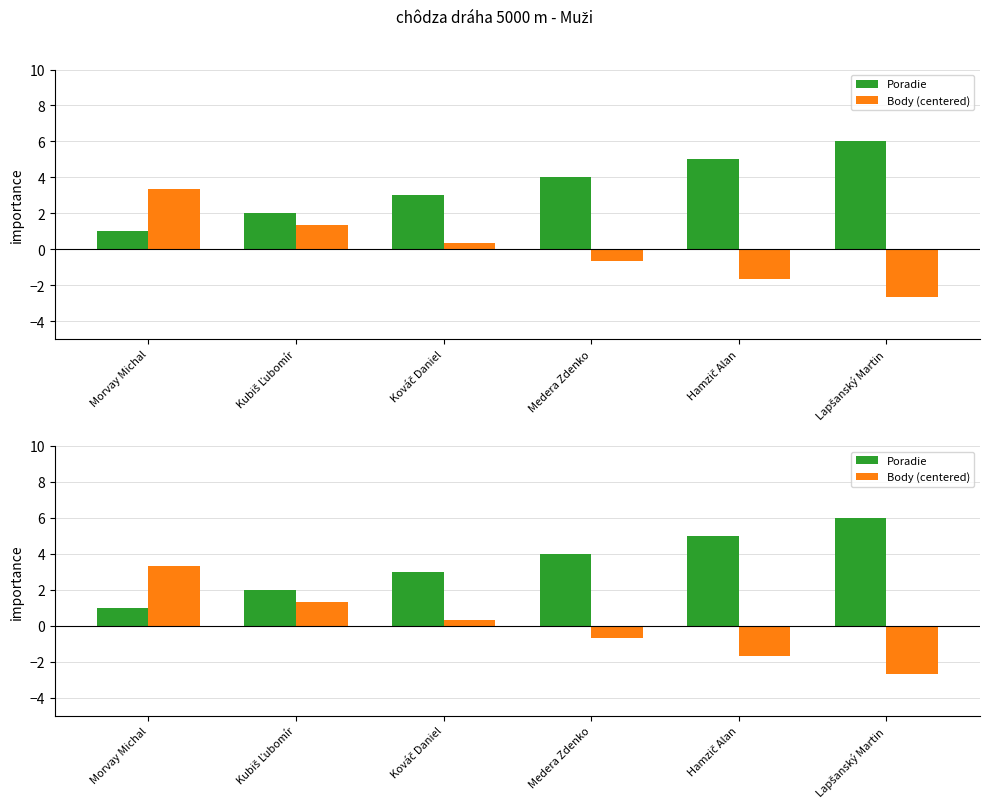

How many distinct data groups are displayed?

2